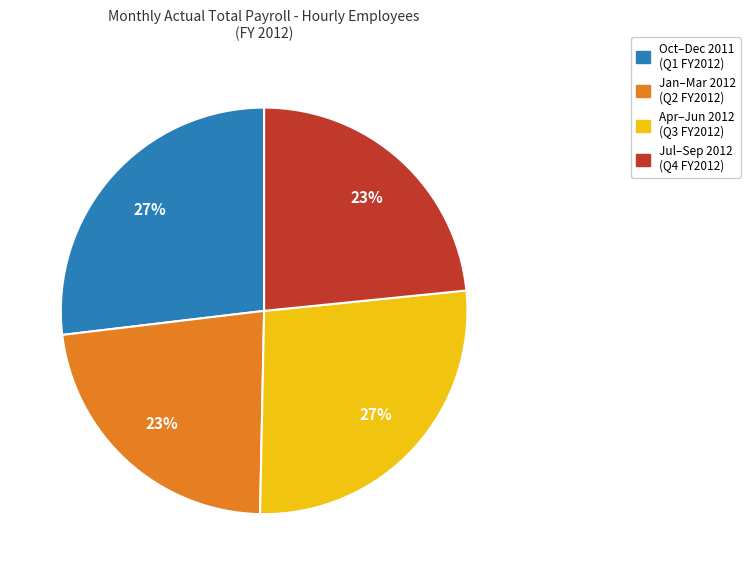

Is there a majority slice in this chart?

No